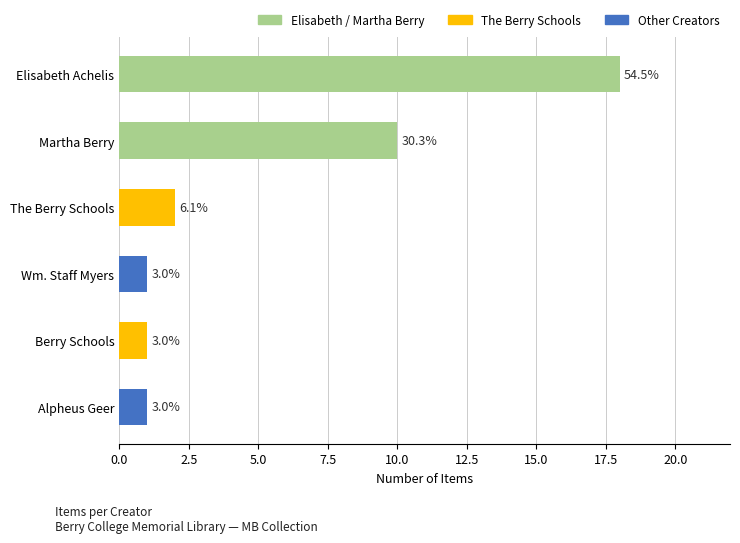

Is it true that the value at Alpheus Geer is 1?

True